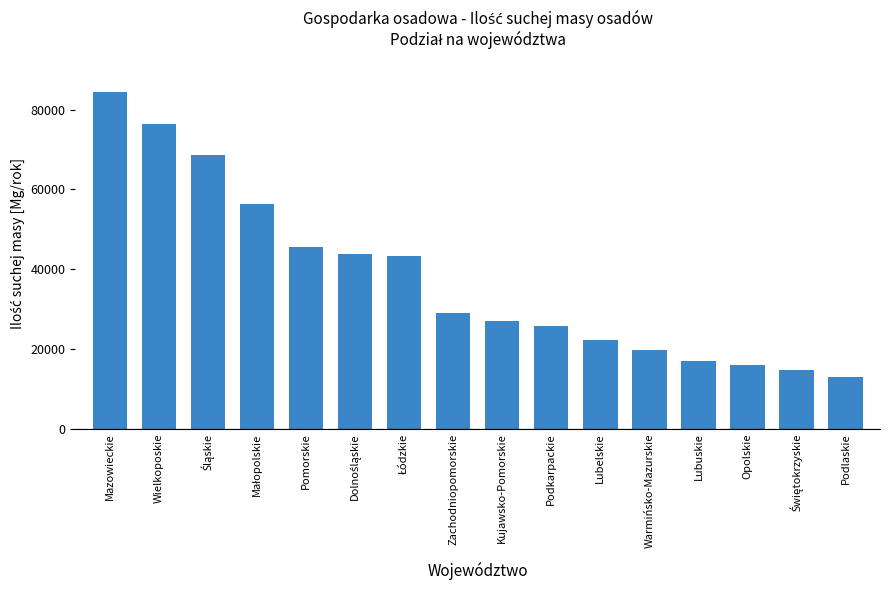

What is the difference between the values at Podlaskie and Pomorskie?

32619.6